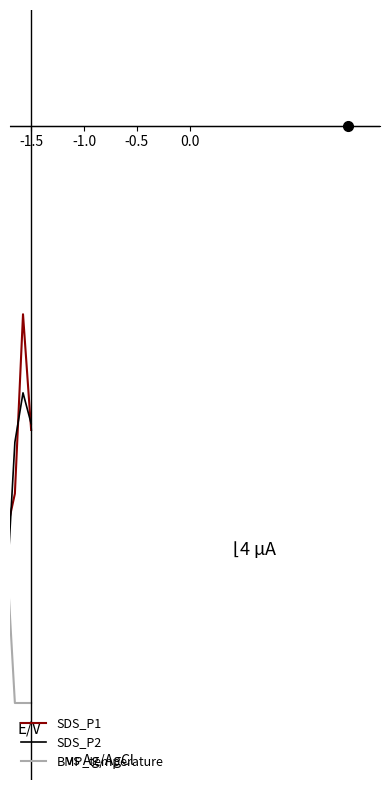

What is the value of the SDS_P2 point at the 35th from the left?

-0.4